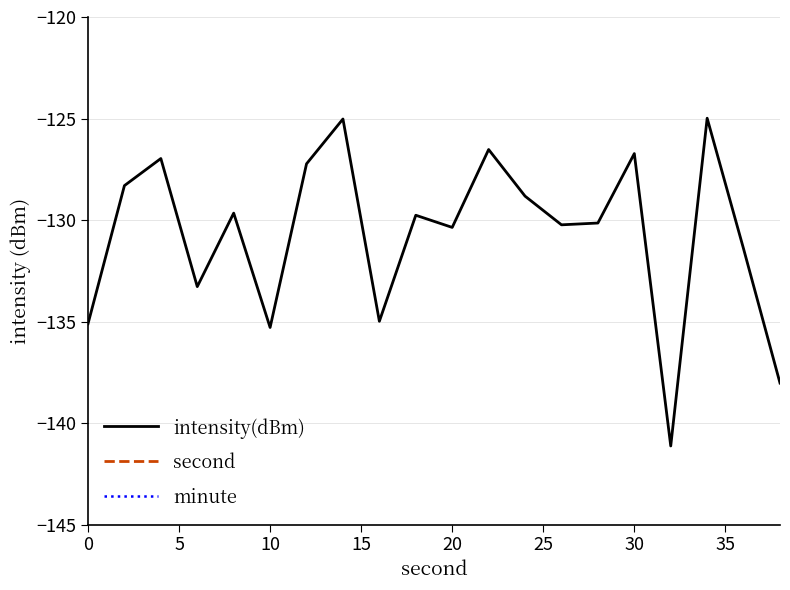

True or false: second and intensity(dBm) cross at least once.

False